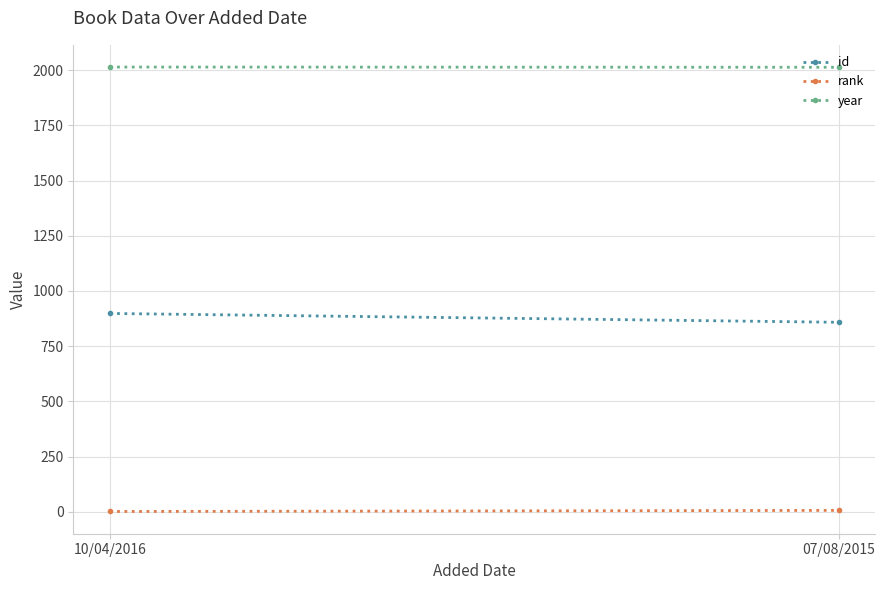

What is the maximum value for year?

2014